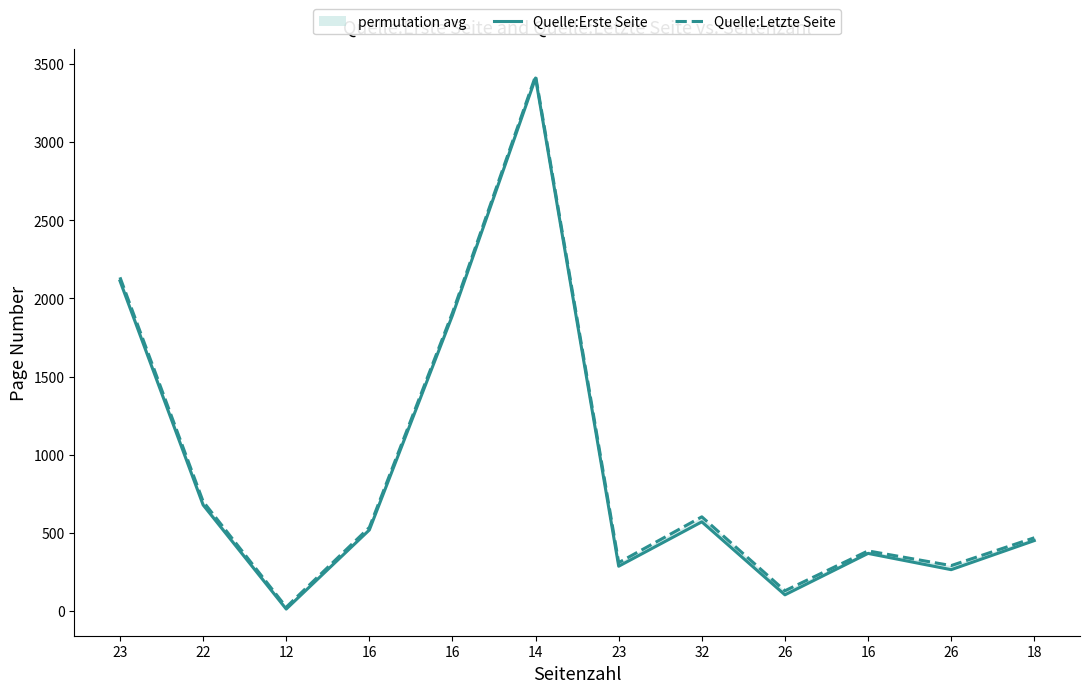

At how many categories does at least one series exceed 1829?

3